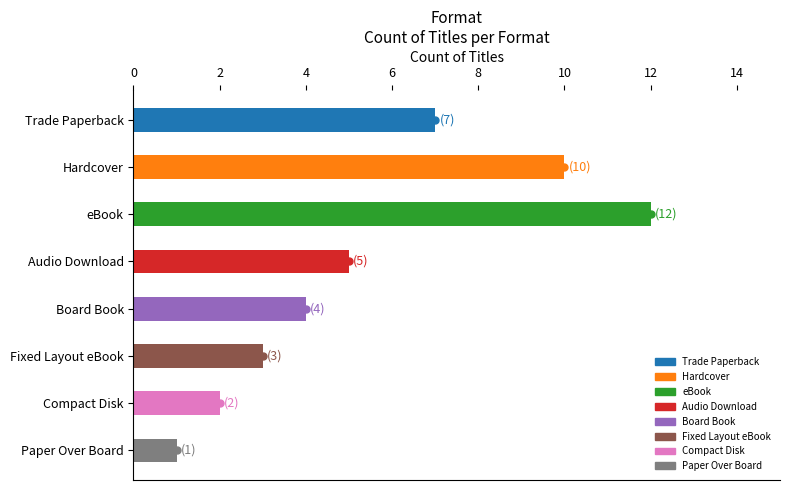

How many bars are there in total?

8